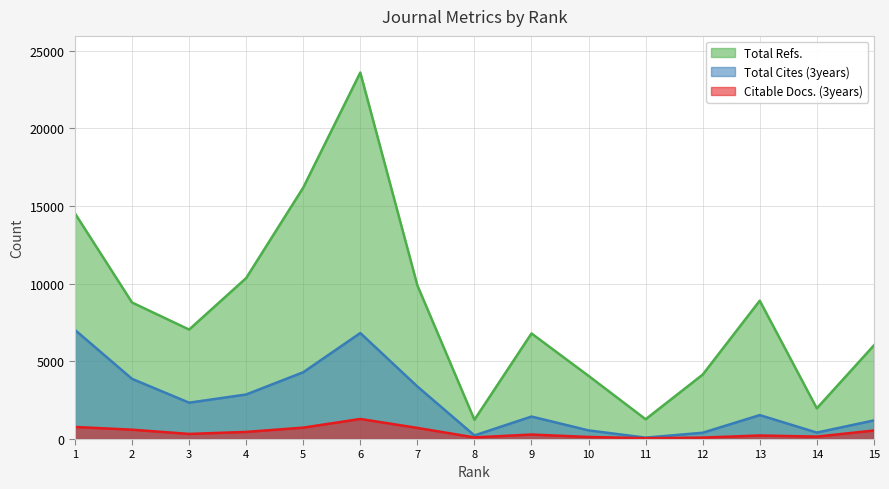

Rank the series by their average value, from lowest to highest.

Citable Docs. (3years), Total Cites (3years), Total Refs.